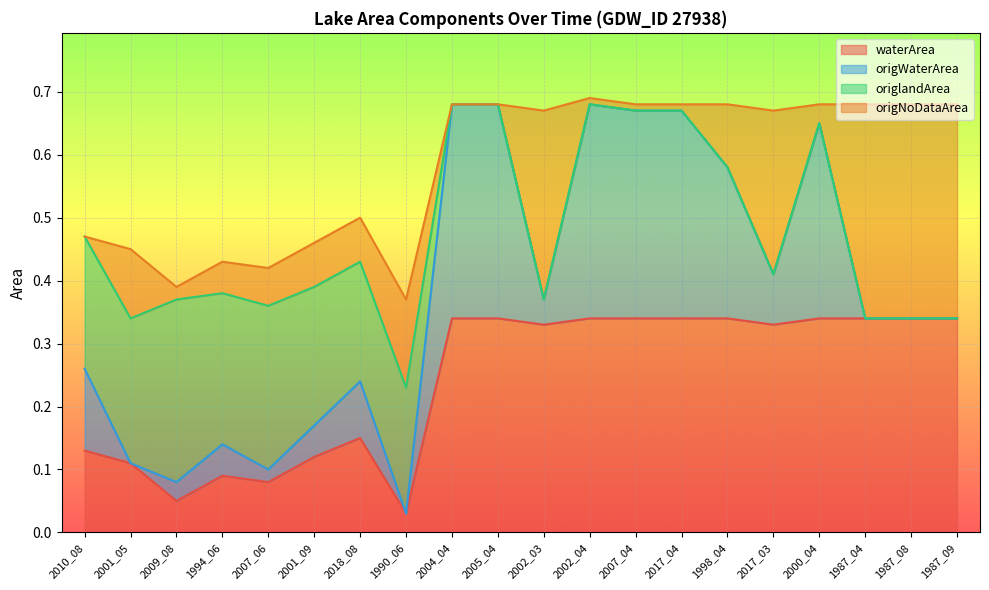

Which category has the lowest value in the waterArea series?

1990_06